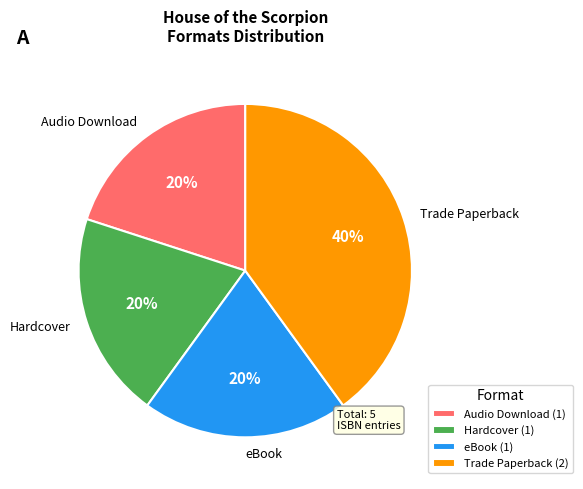

Is Audio Download the majority of the pie?

No